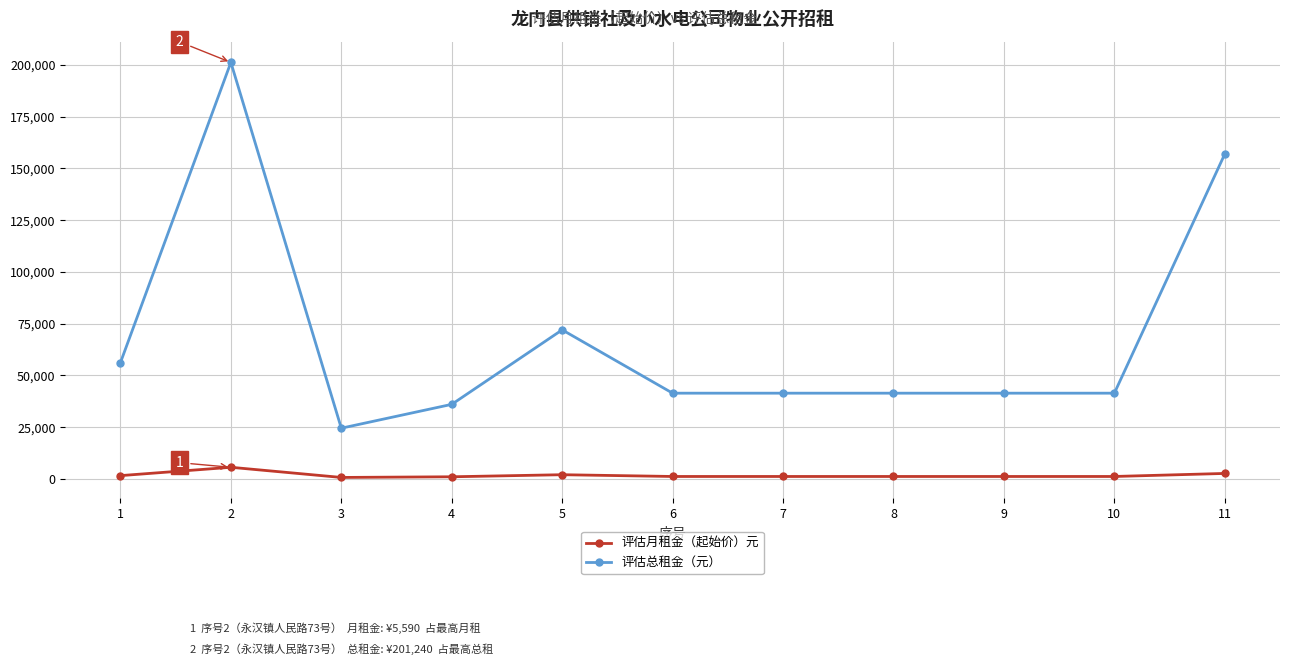

What is the lowest value of the 评估总租金（元） series?

24480